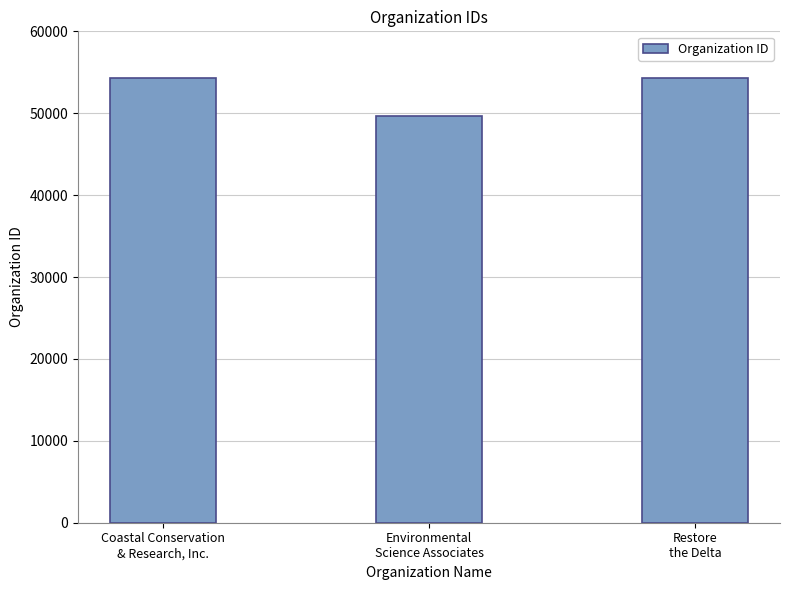

What is the difference between the values at Environmental
Science Associates and Restore
the Delta?

4628